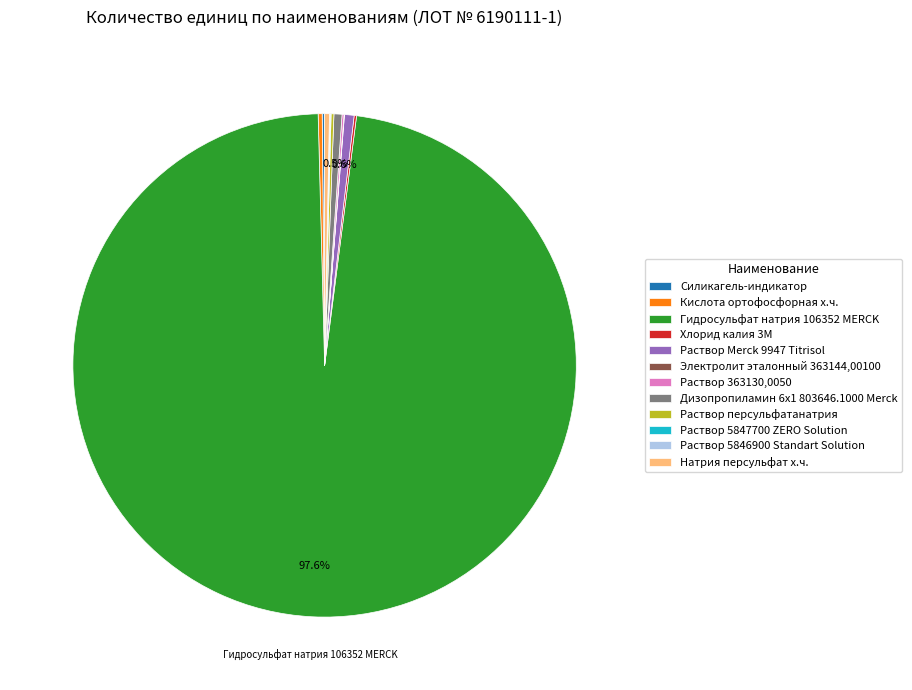

Which slice is the largest?

Гидросульфат натрия 106352 MERCK